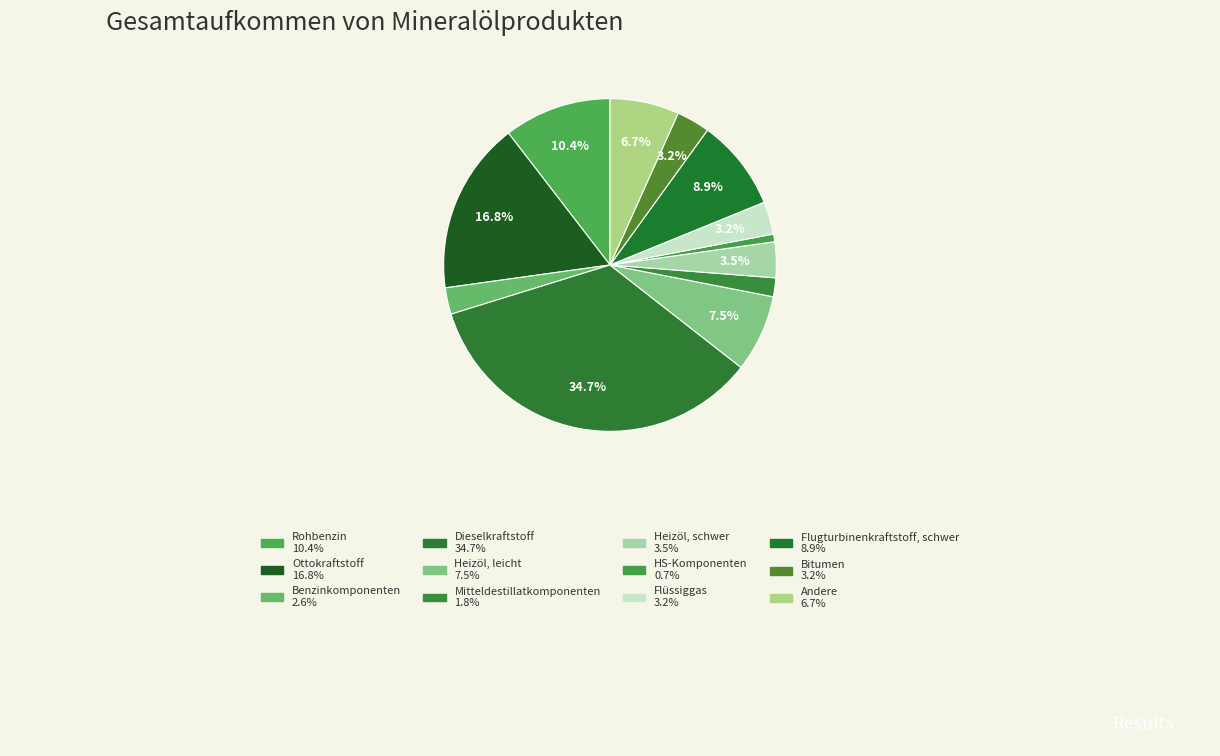

Approximately how many times larger is the value at Mitteldestillatkomponenten compared to Ottokraftstoff?

0.1